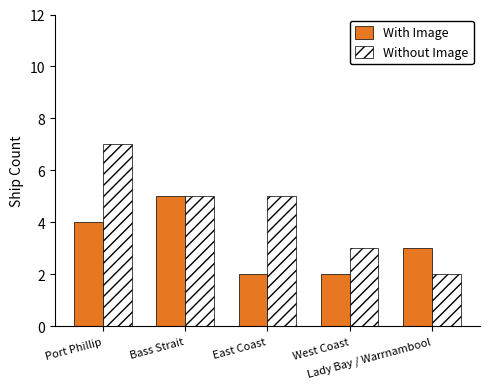

Reading left to right, extract all data points from this chart.

With Image: Port Phillip=4	Bass Strait=5	East Coast=2	West Coast=2	Lady Bay / Warrnambool=3
Without Image: Port Phillip=7	Bass Strait=5	East Coast=5	West Coast=3	Lady Bay / Warrnambool=2